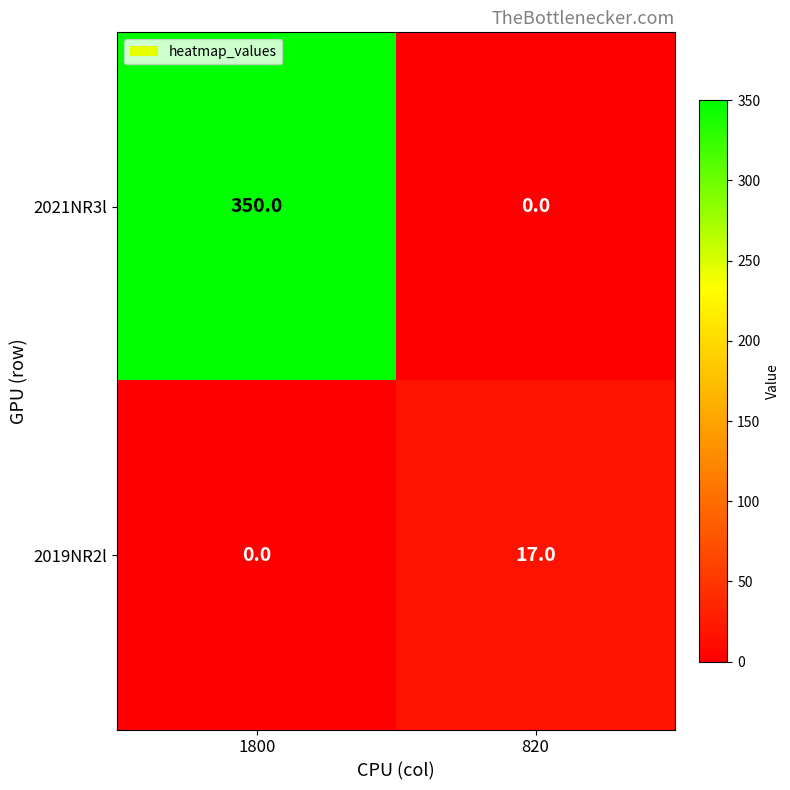

Which label corresponds to the largest value in the chart?

1800